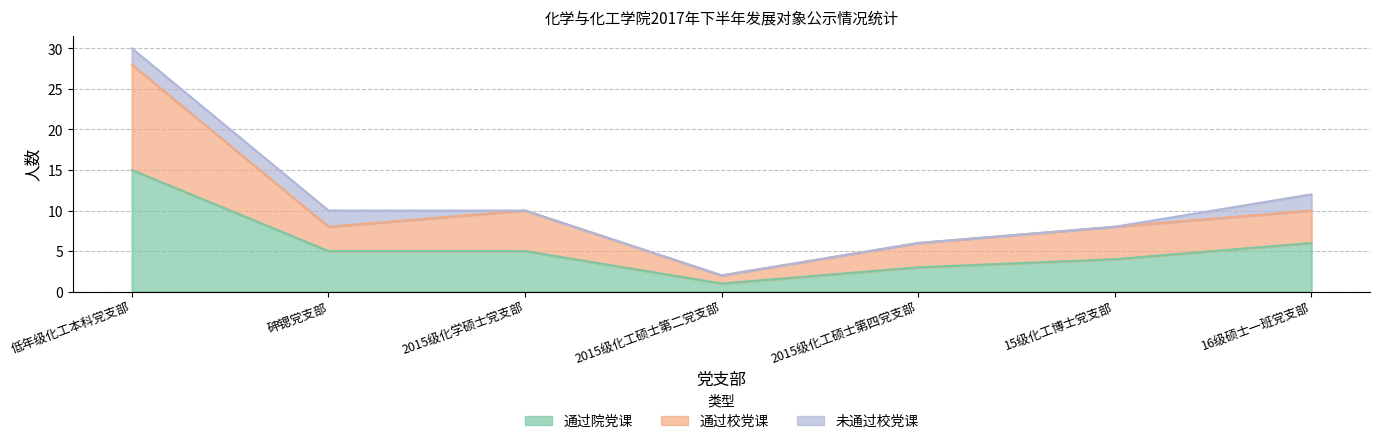

What is the label of the 4th point from the left?

2015级化工硕士第二党支部